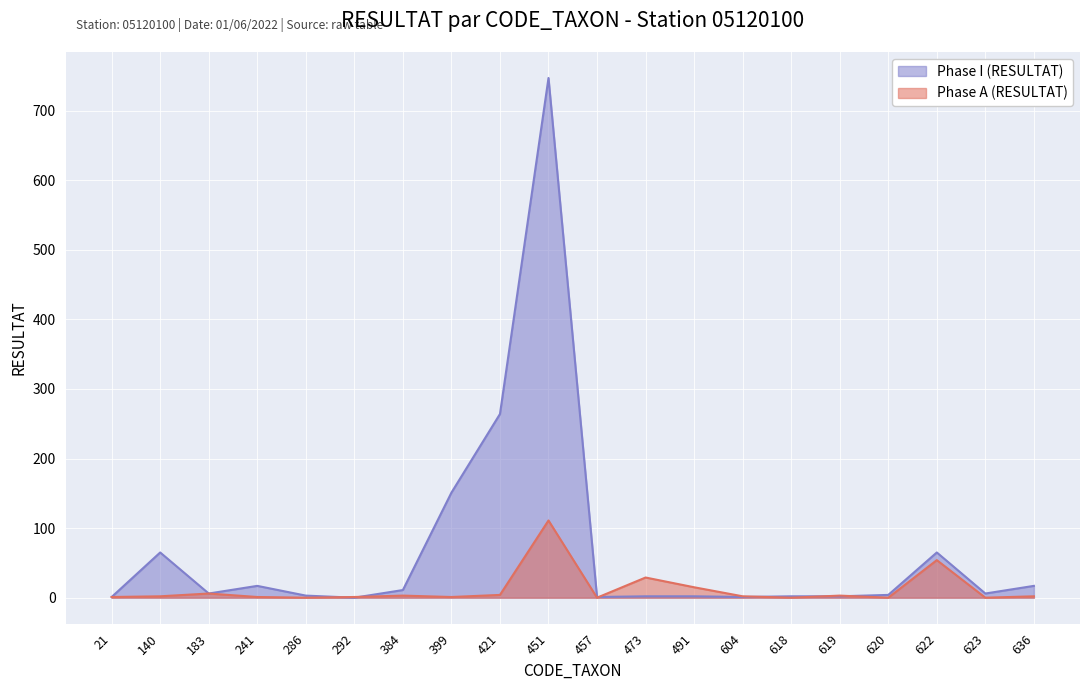

Which series has the largest total across all categories?

Phase I (RESULTAT)